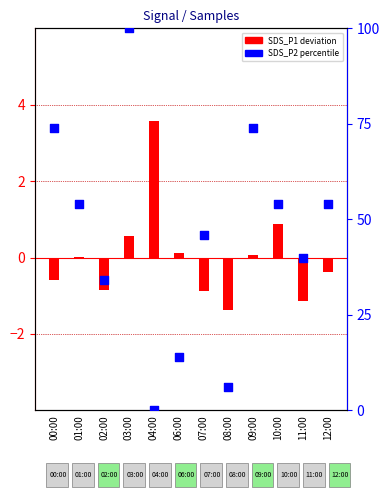

At which category is the sum across all series the highest?

03:00